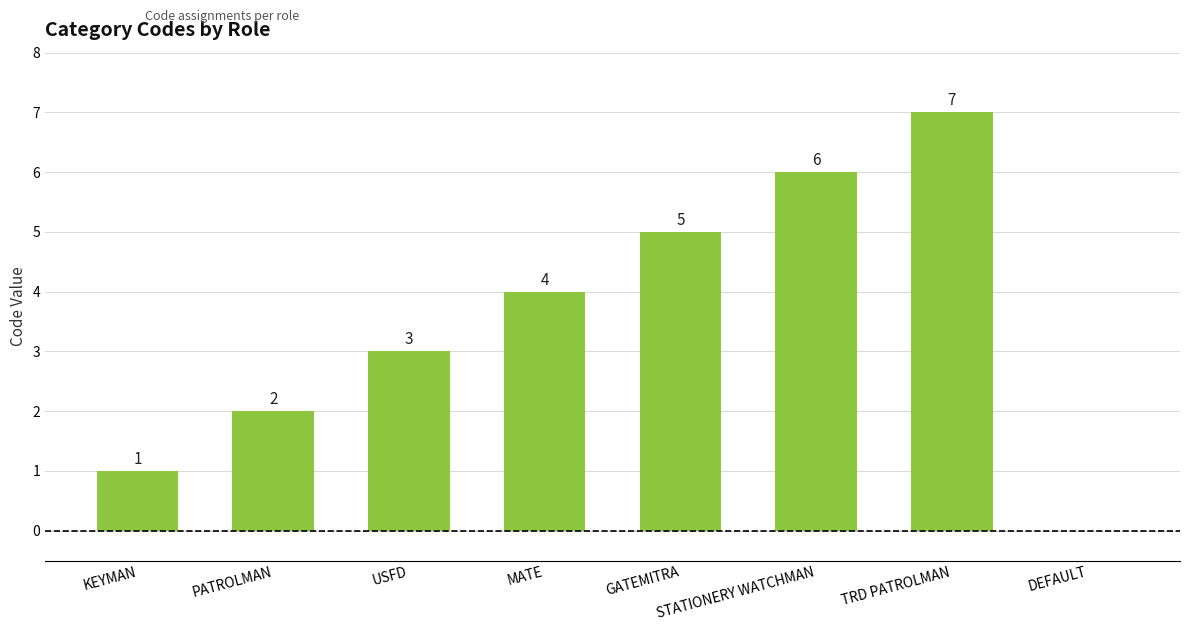

The chart shows a value of 1 at KEYMAN. True or false?

True